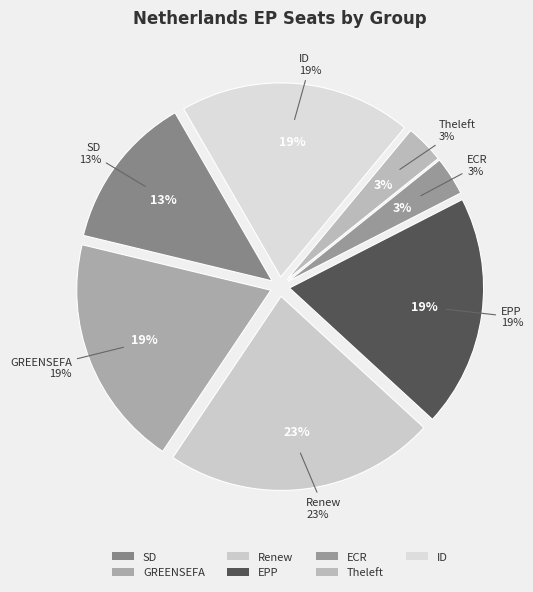

What is the change in value from Renew to EPP?

-1